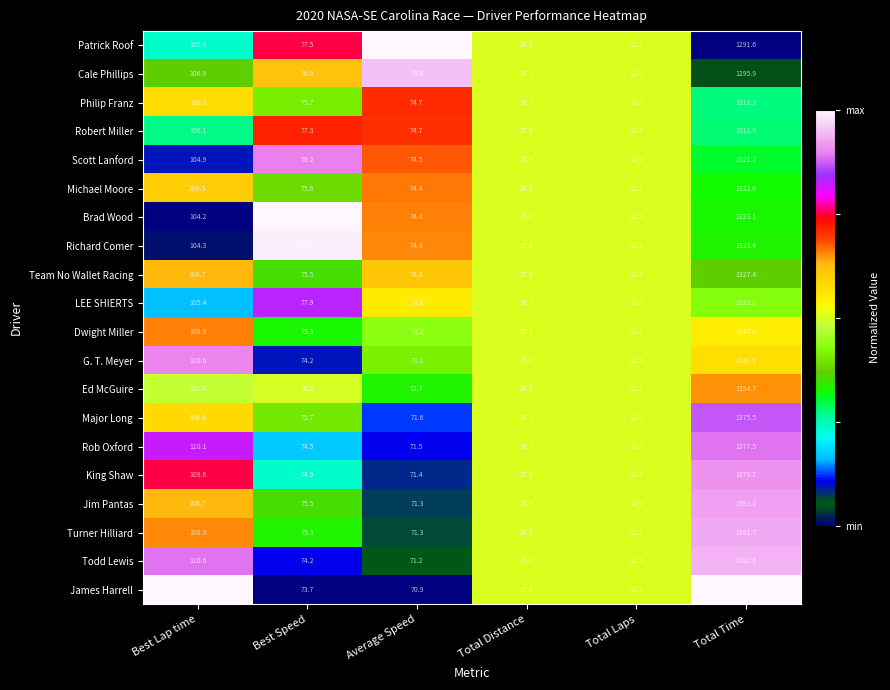

At Total Time, list the series in order from smallest to largest.

Patrick Roof, Cale Phillips, Philip Franz, Robert Miller, Scott Lanford, Michael Moore, Brad Wood, Richard Comer, Team No Wallet Racing, LEE SHIERTS, Dwight Miller, G. T. Meyer, Ed McGuire, Major Long, Rob Oxford, King Shaw, Jim Pantas, Turner Hilliard, Todd Lewis, James Harrell